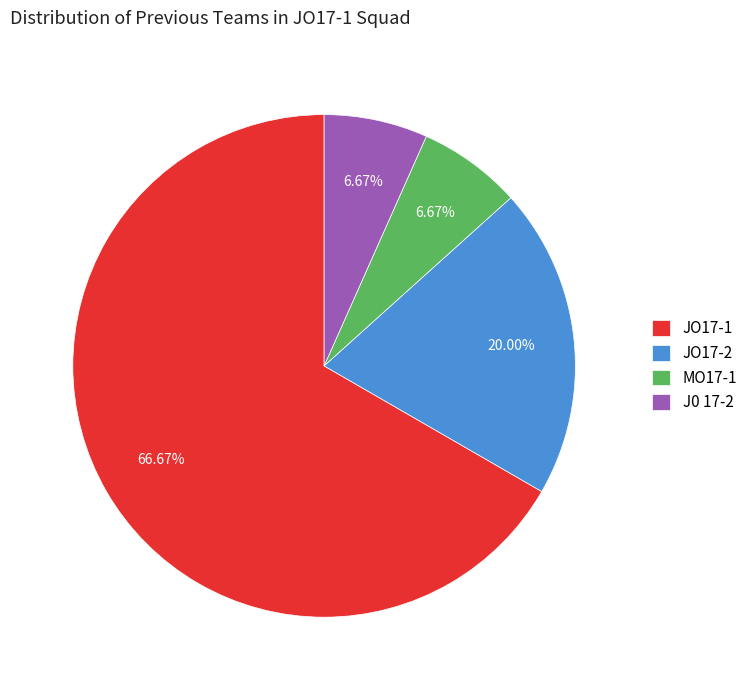

Is J0 17-2 the majority of the pie?

No